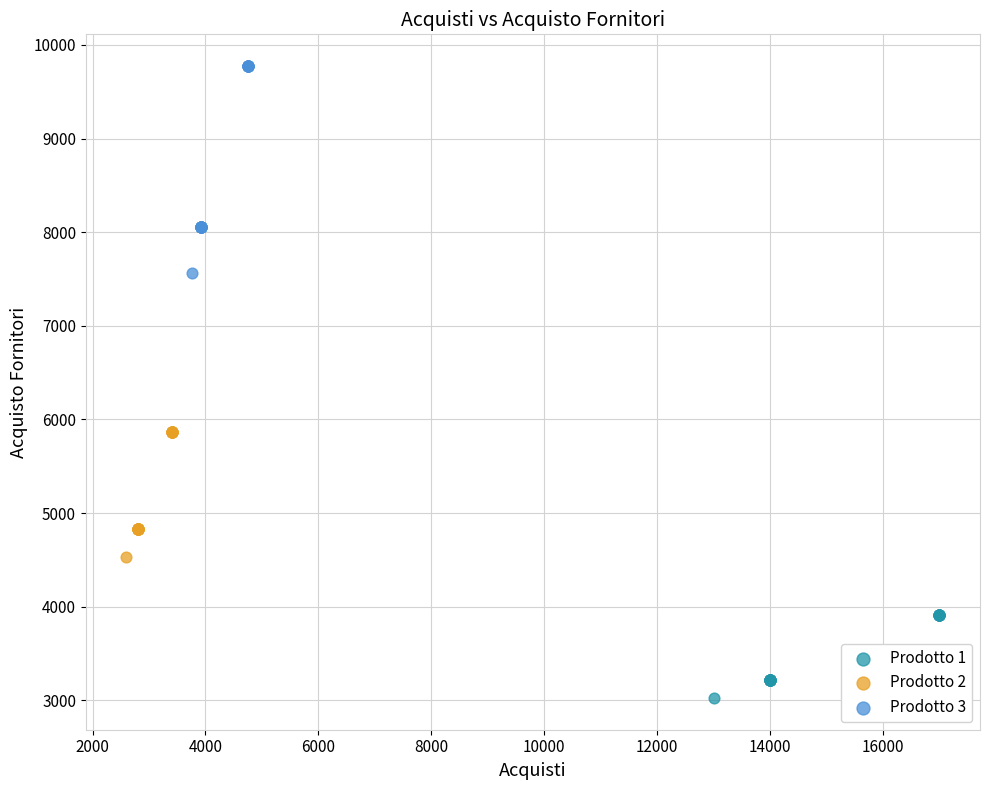

Which series reaches the maximum Y coordinate?

Prodotto 3